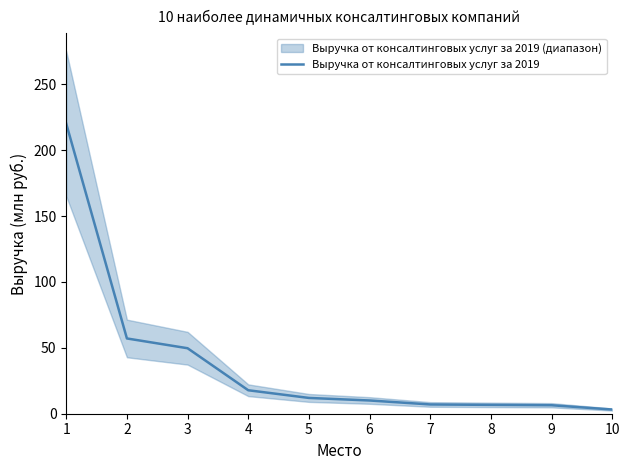

Reading left to right, list all the values displayed in this chart.

220.1	57.1	49.7	17.8	12.0	10.1	7.0	6.7	6.4	3.2